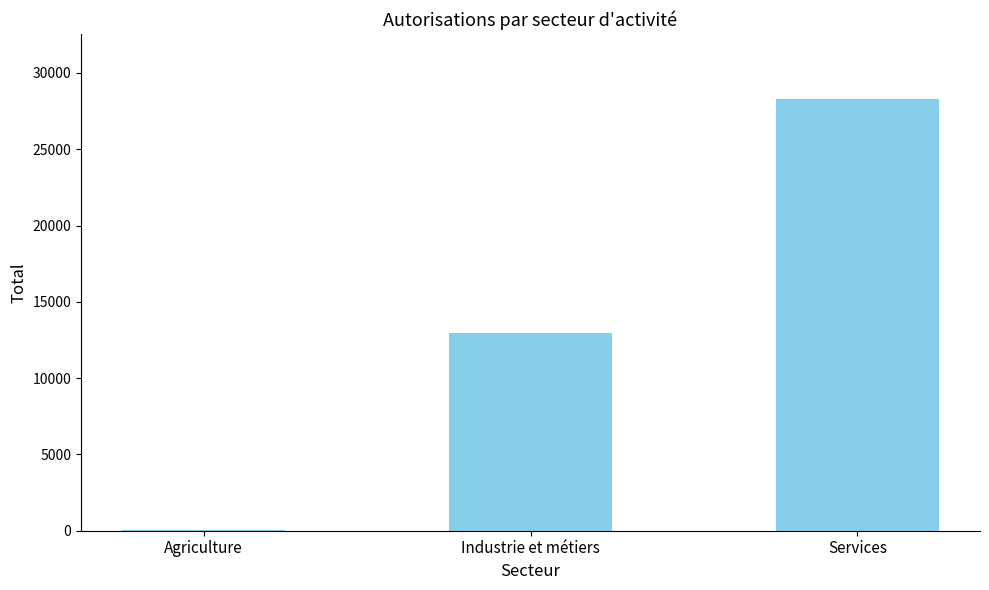

The chart shows a value of 76 at Agriculture. True or false?

True